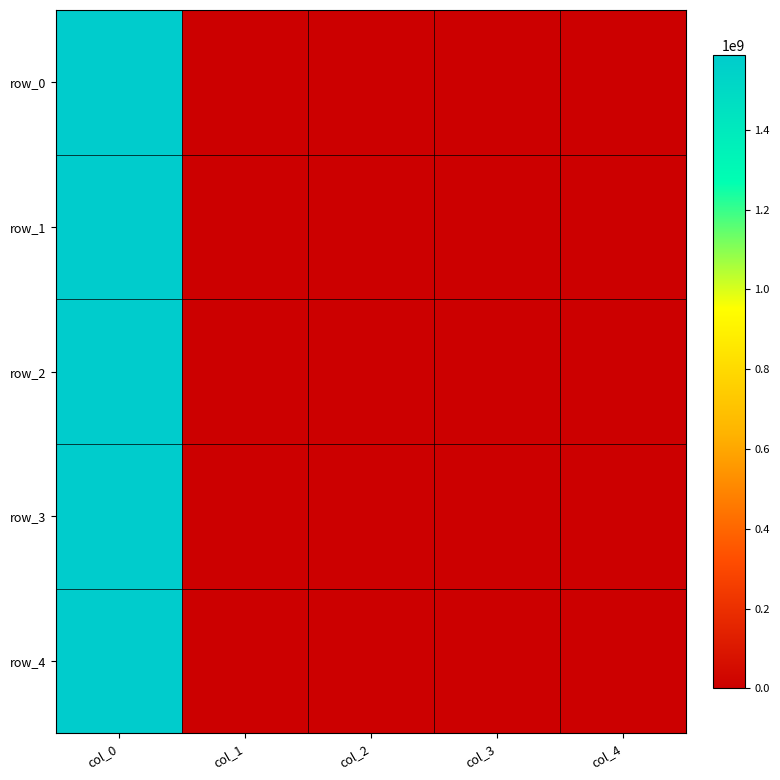

Reading left to right, extract all data points from this chart.

row_0: 1587733843	0	25	34	0
row_1: 1587733849	0	25	34	0
row_2: 1587733854	0	25	34	0
row_3: 1587733878	0	25	34	0
row_4: 1587733901	0	25	34	0